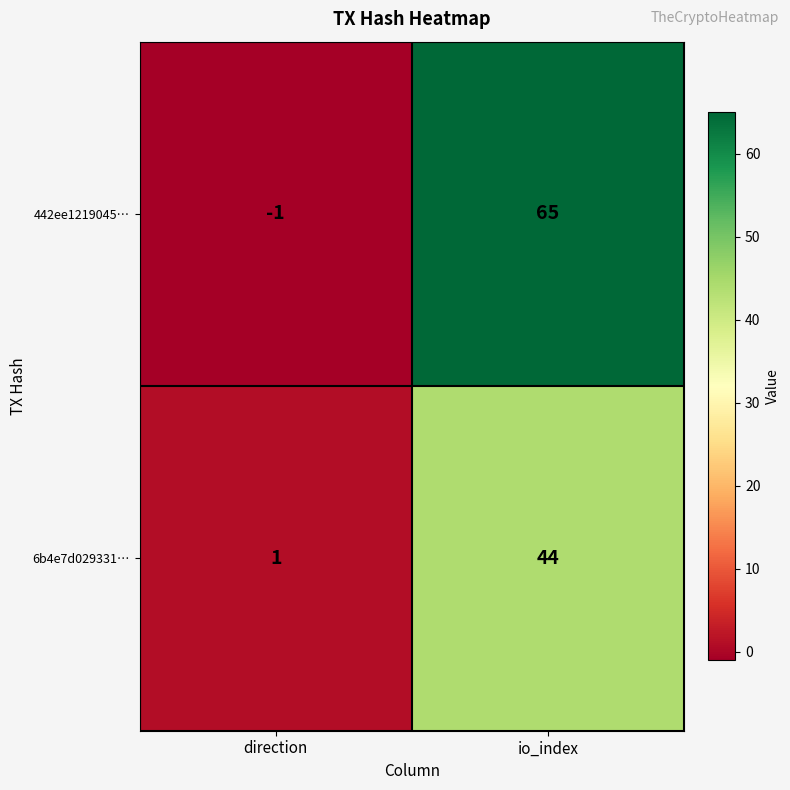

What is the total value across all series at io_index?

109